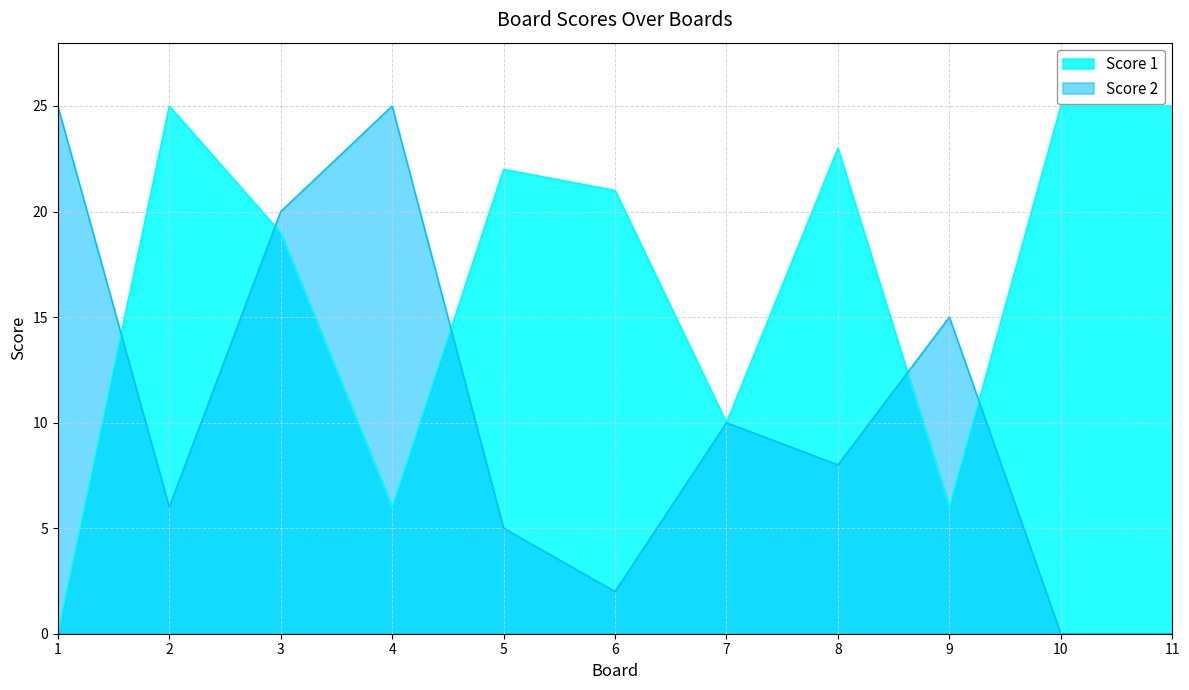

After their last crossing, which series has the higher values: Score 1 or Score 2?

Score 1